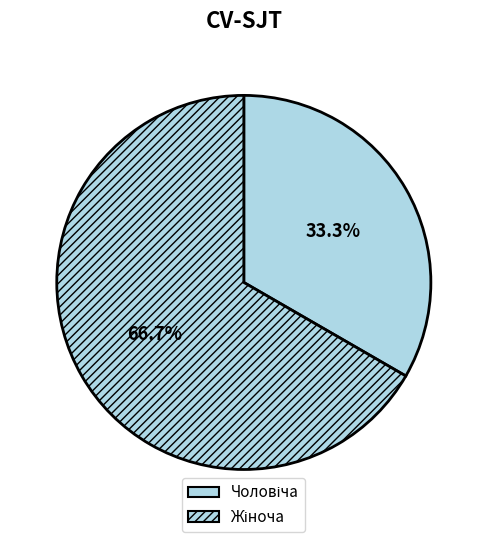

Which has a higher value, Чоловіча or Жіноча?

Жіноча